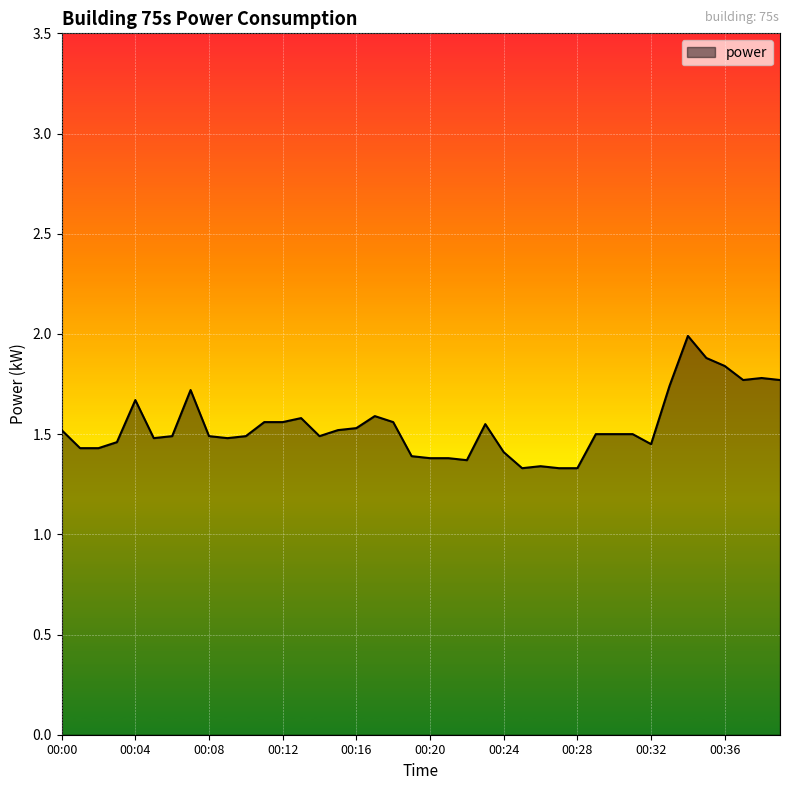

What is the difference between the maximum and minimum values?

0.7